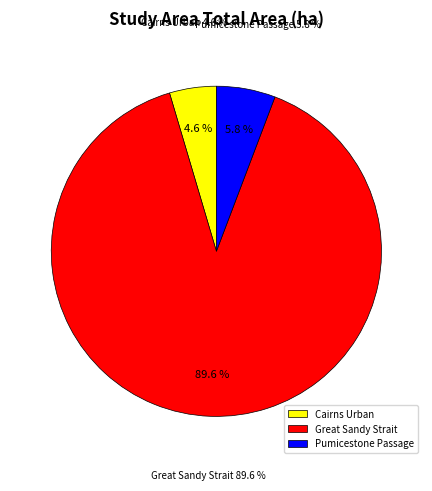

Count the number of slices in the pie.

3